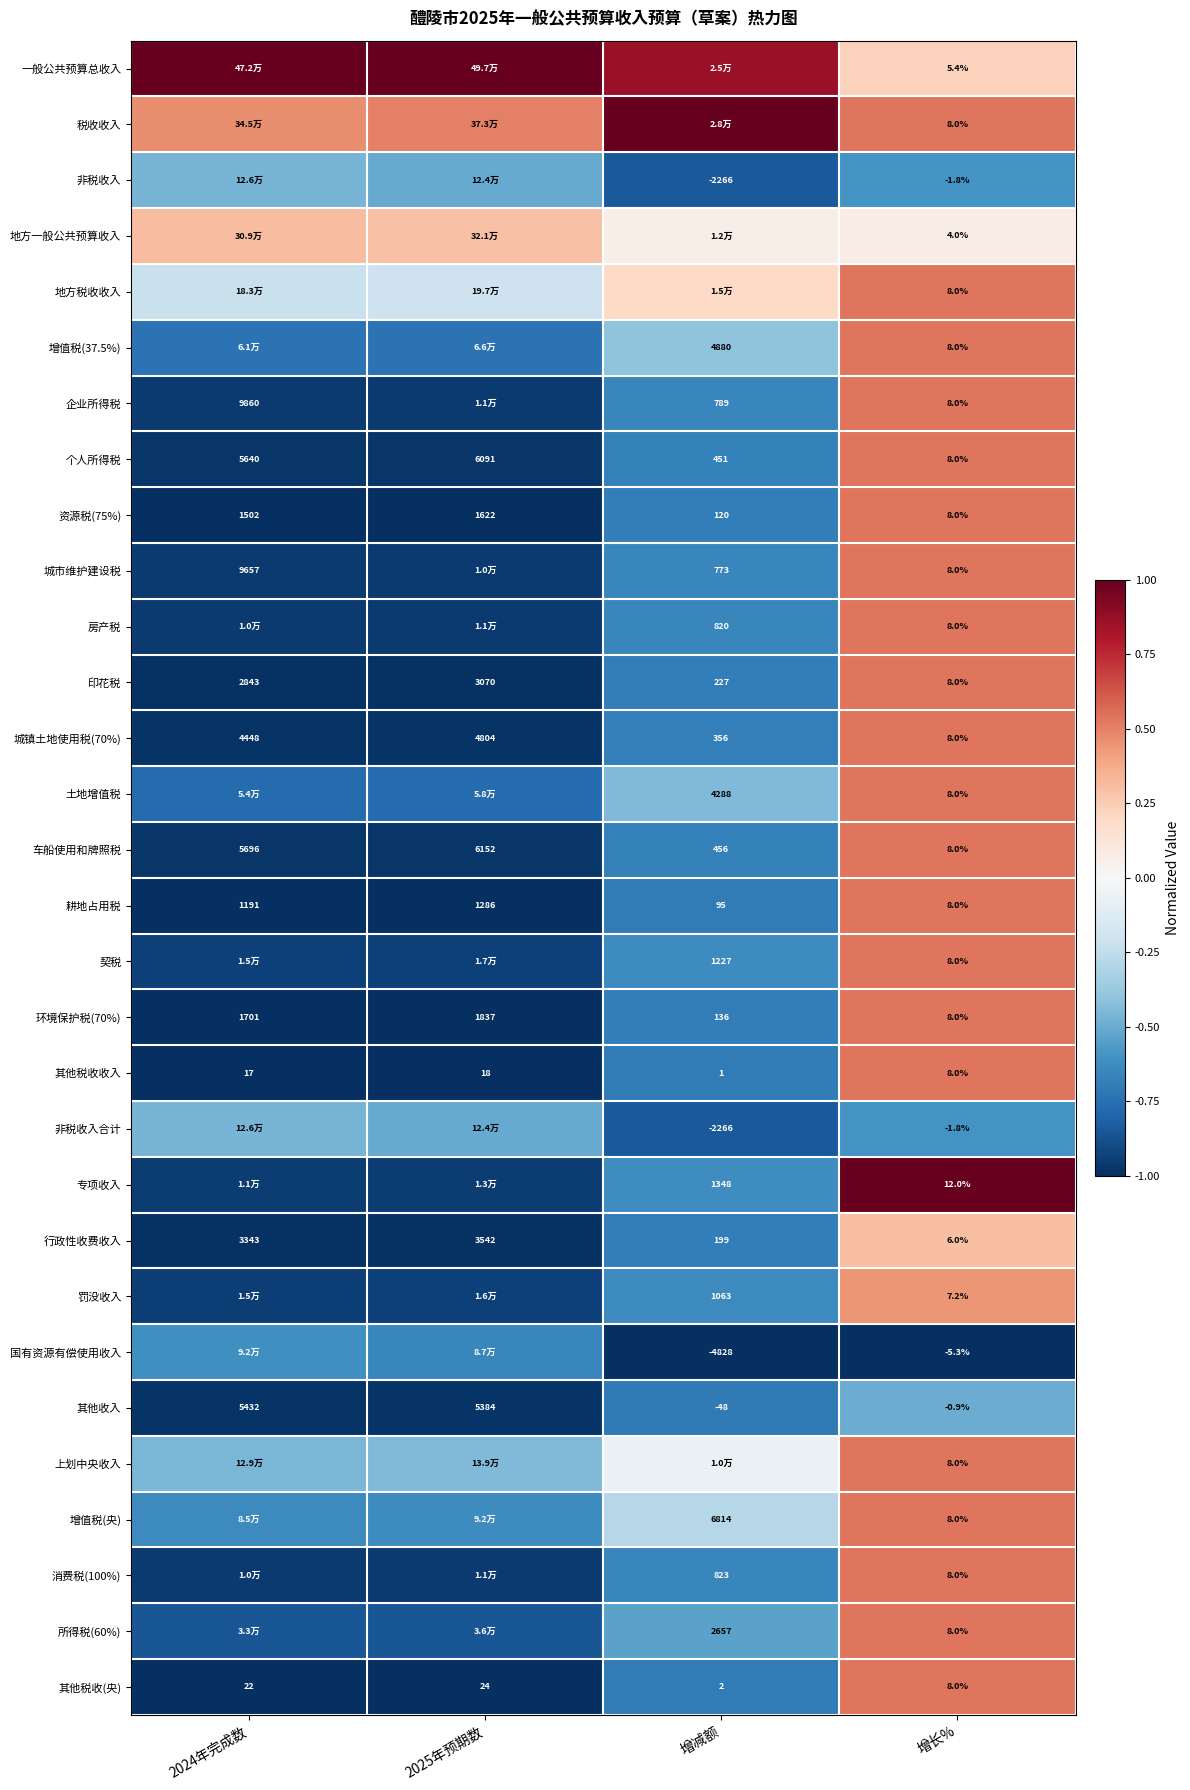

At which label does 城镇土地使用税(70%) reach its minimum?

增长%